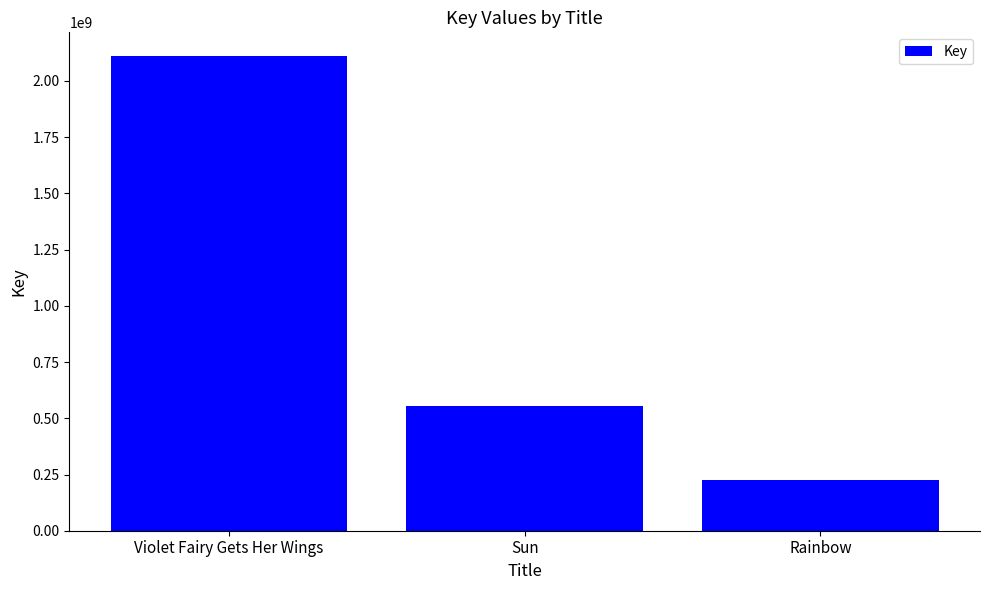

What is the change in value from Sun to Rainbow?

-330215432